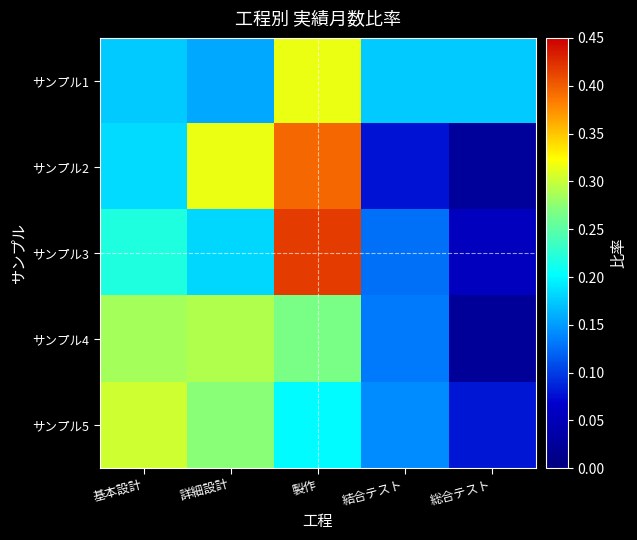

Reading left to right, transcribe all the data shown in this chart.

サンプル1: 基本設計=0.2	詳細設計=0.2	製作=0.3	結合テスト=0.2	総合テスト=0.2
サンプル2: 基本設計=0.2	詳細設計=0.3	製作=0.4	結合テスト=0.1	総合テスト=0.0
サンプル3: 基本設計=0.2	詳細設計=0.2	製作=0.4	結合テスト=0.1	総合テスト=0.1
サンプル4: 基本設計=0.3	詳細設計=0.3	製作=0.3	結合テスト=0.1	総合テスト=0.0
サンプル5: 基本設計=0.3	詳細設計=0.3	製作=0.2	結合テスト=0.1	総合テスト=0.1